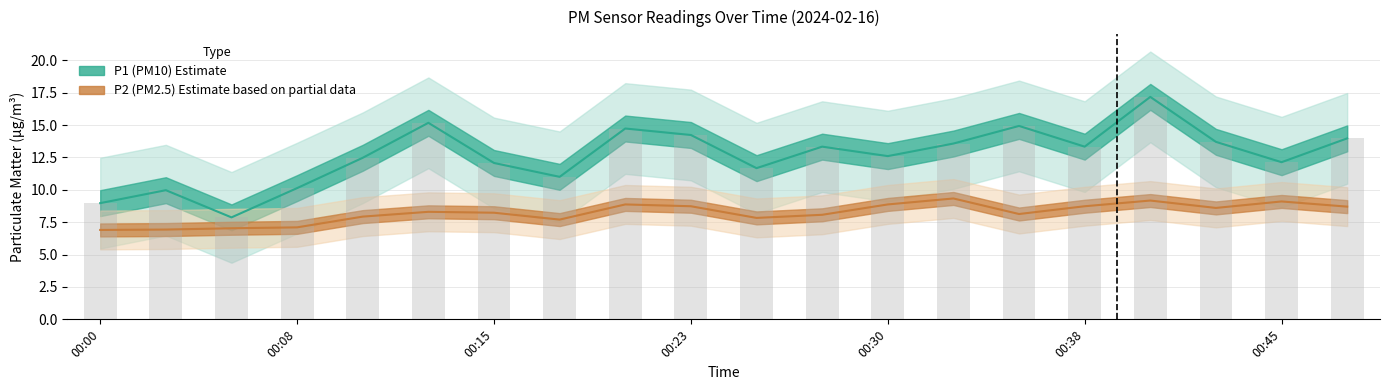

Rank the series at 00:05 from lowest to highest value.

P2, P1